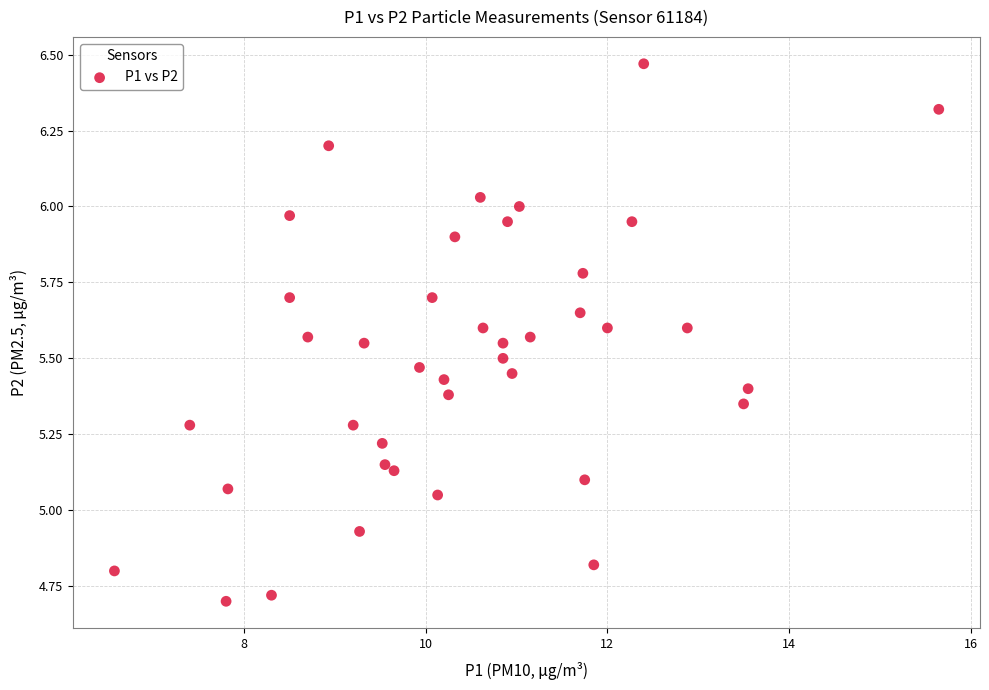

What is the range of X values (max minus min)?

9.1